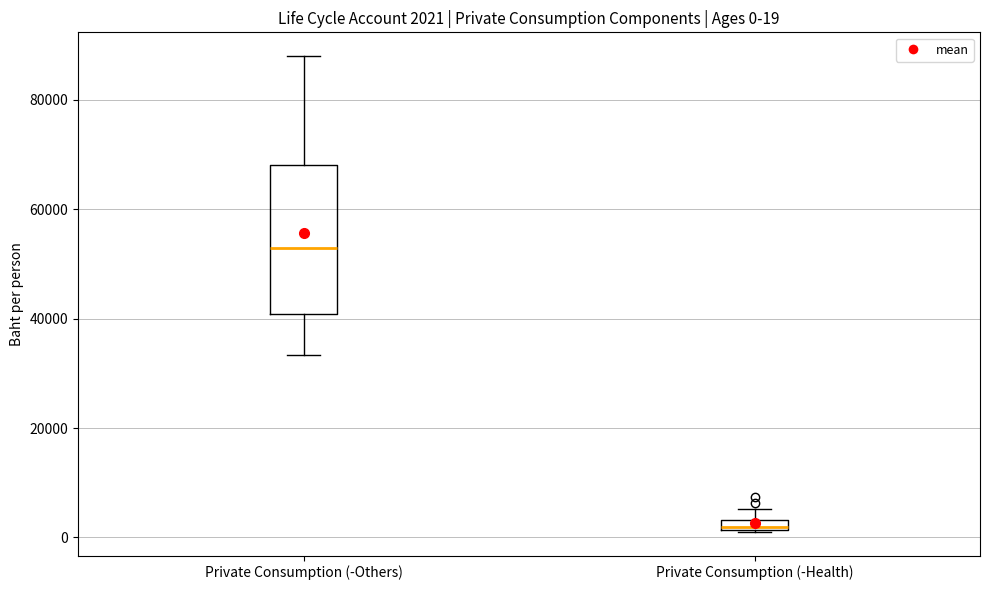

Comparing the boxes themselves (not the whiskers), which one is the tallest?

Private Consumption (-Others)